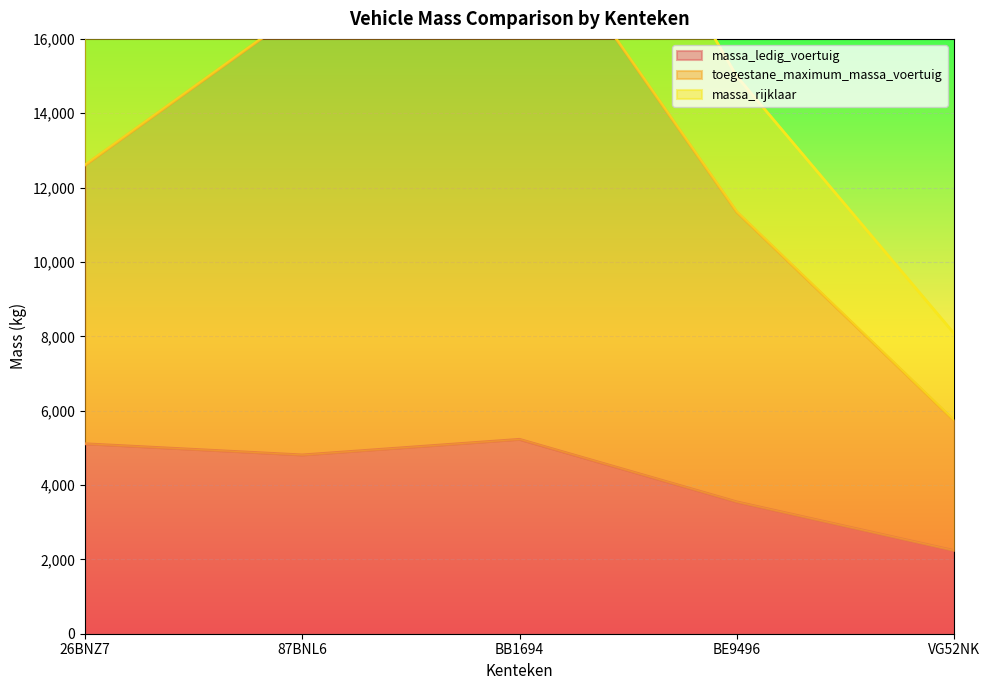

What is the difference between the maximum and minimum values in the massa_ledig_voertuig series?

2990